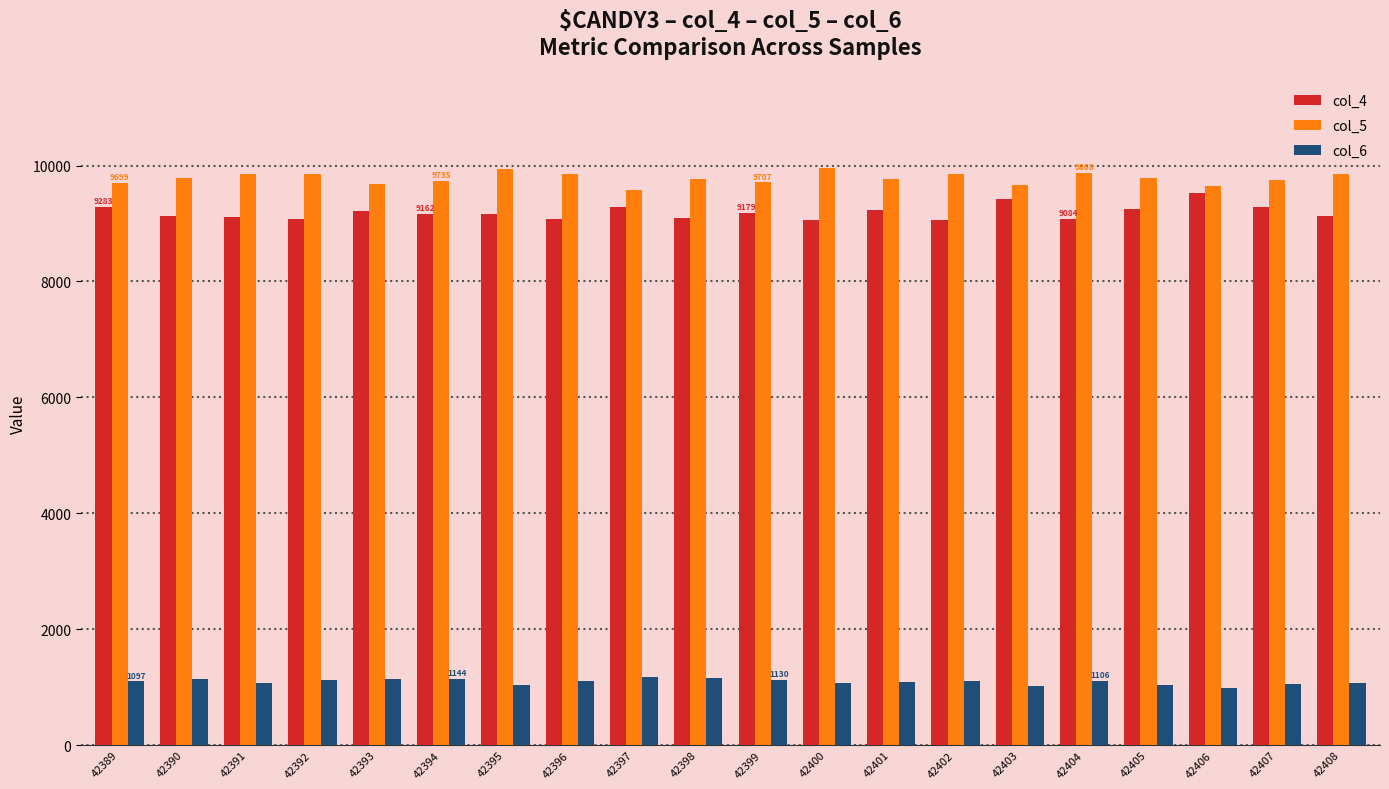

How many bars are there in total?

60